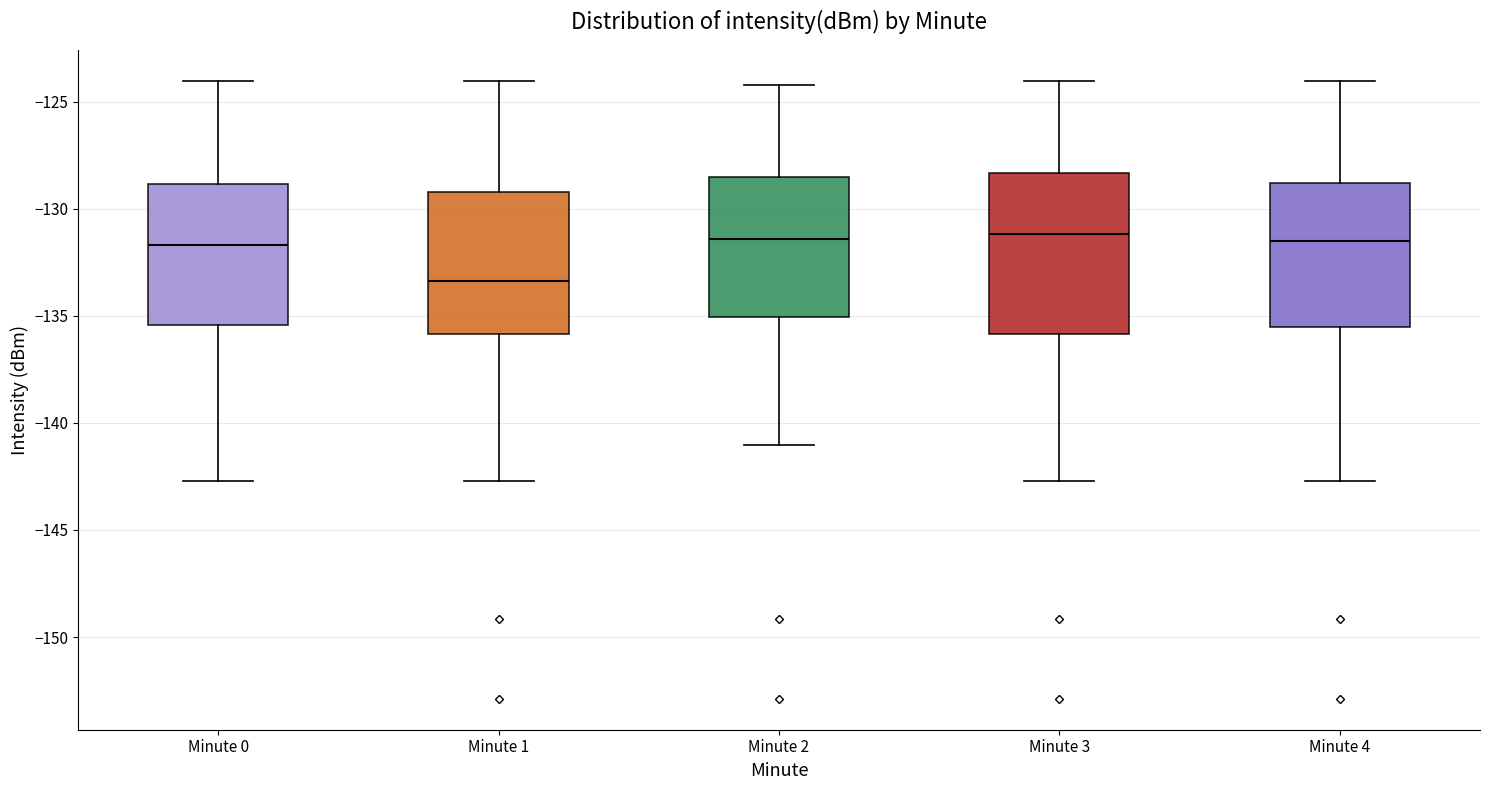

Where is the lower edge of the box for Minute 1 on the y-axis? The values are not printed on the chart, so give them approximately, as read against the axis.

-136.0